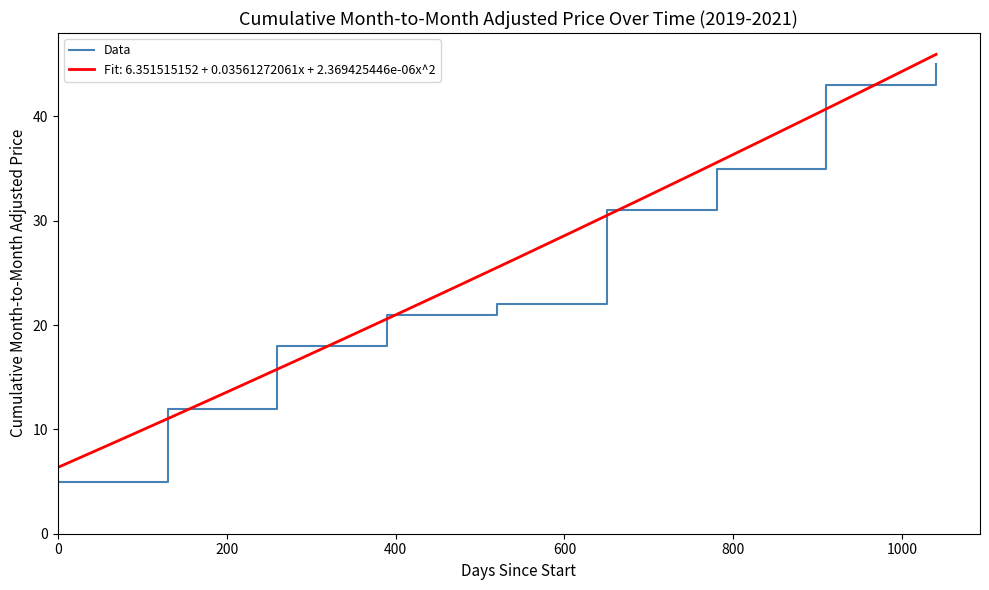

True or false: there are more than 2 points higher than both neighbors.

False